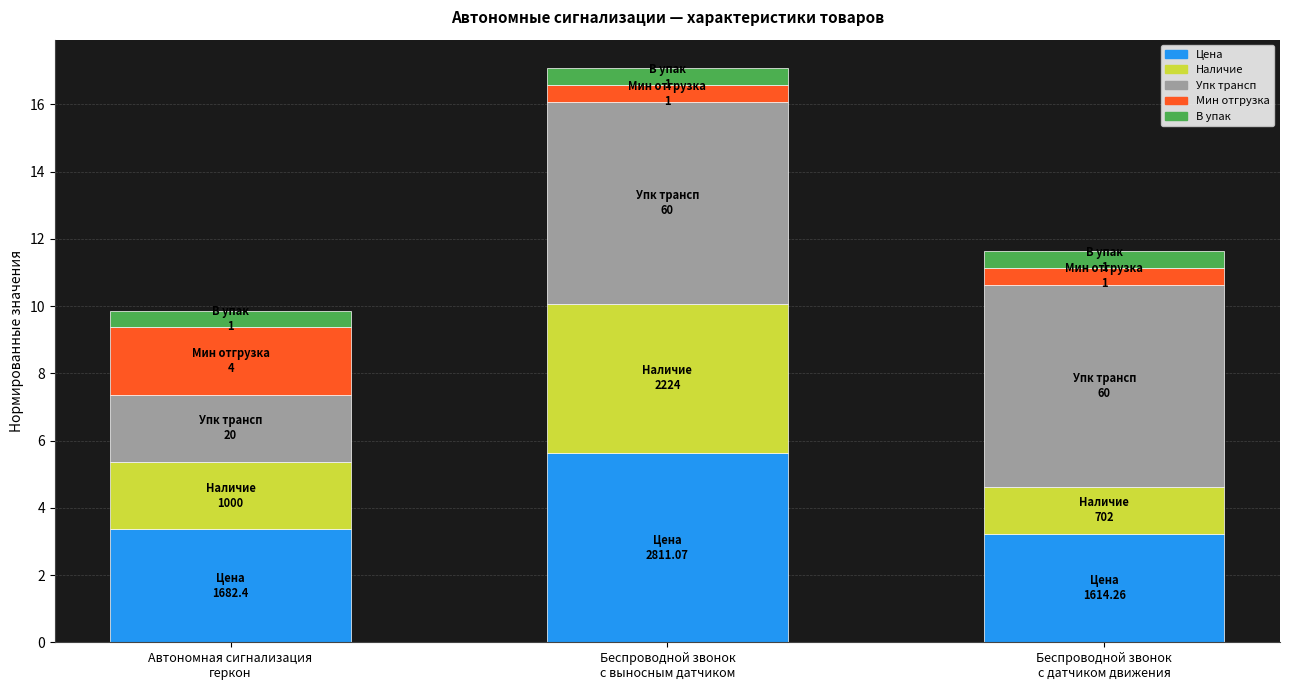

What is the lowest value of the Цена series?

3.2